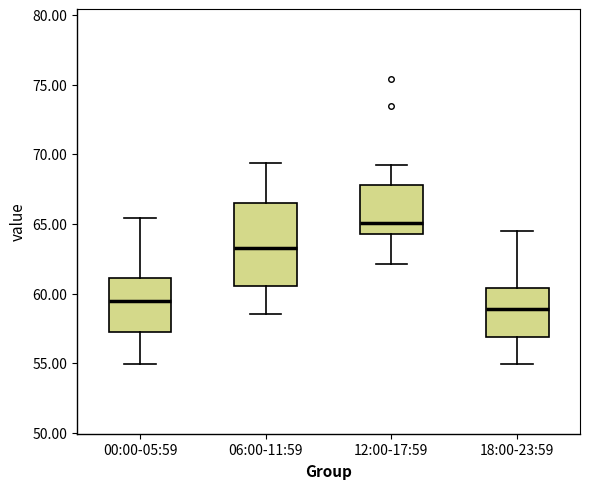

Which box is the tallest, from its lower edge to its upper edge?

06:00-11:59